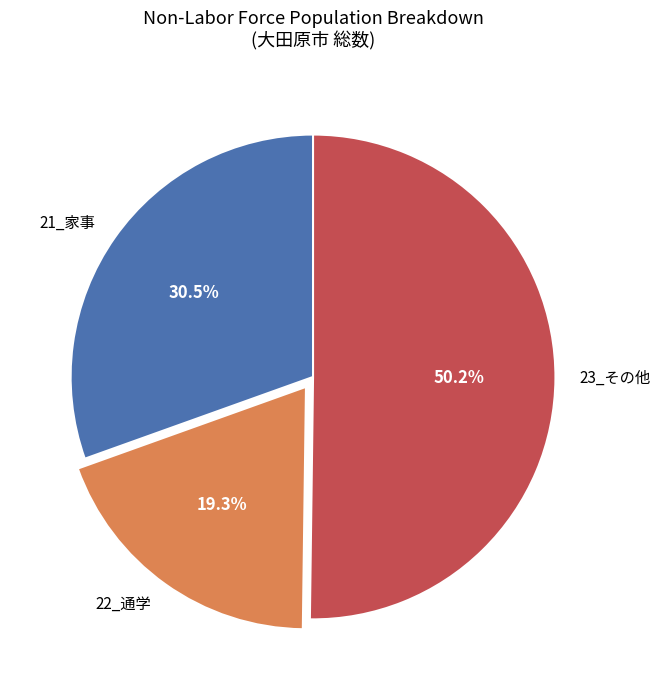

To the nearest percent, what is the difference between the 21_家事 and 23_その他 slice percentages?

20%